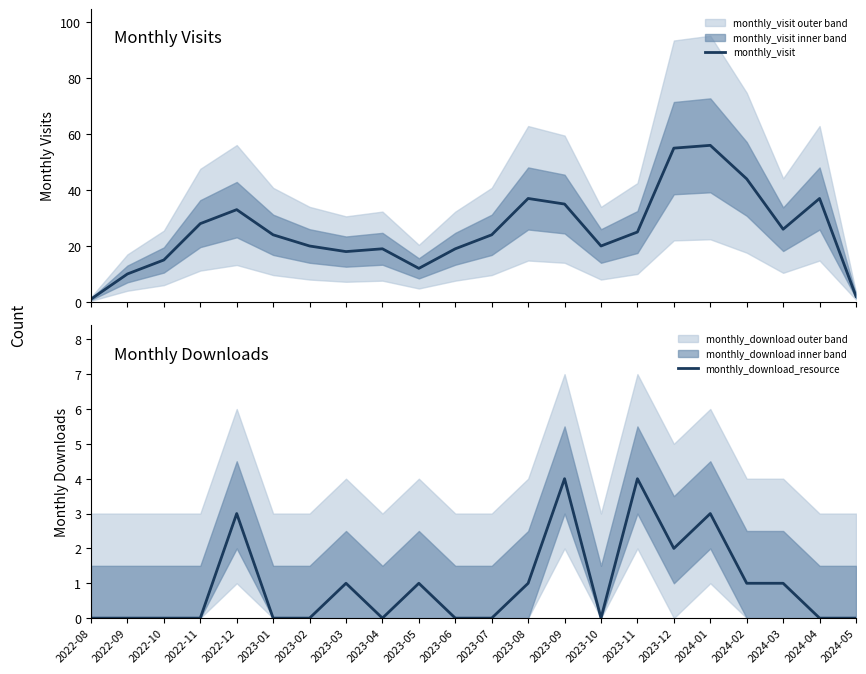

Where is the first local minimum for monthly_visit?

2023-03